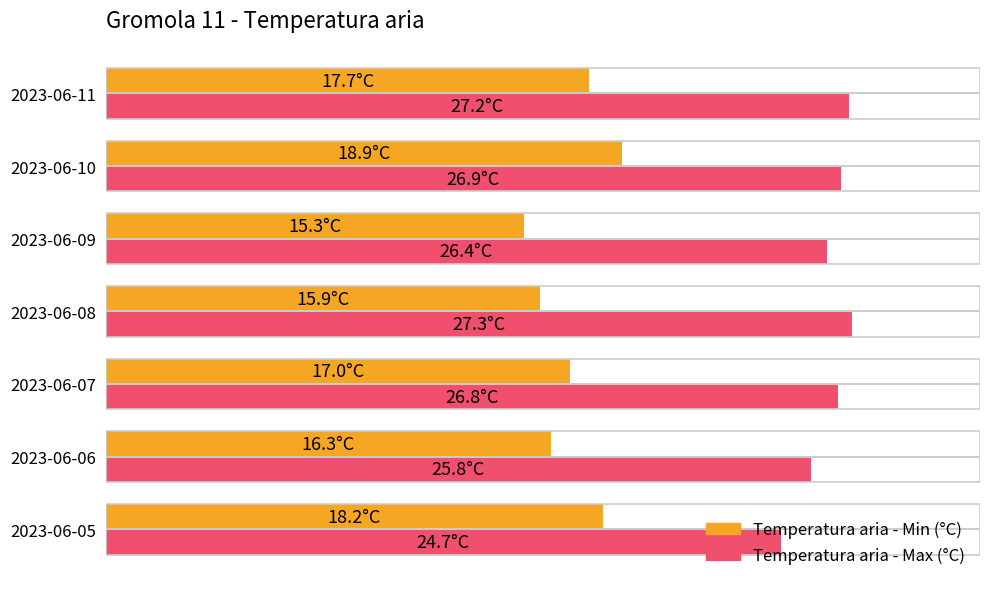

Rank the series by their average value, from lowest to highest.

Temperatura aria - Min (°C), Temperatura aria - Max (°C)